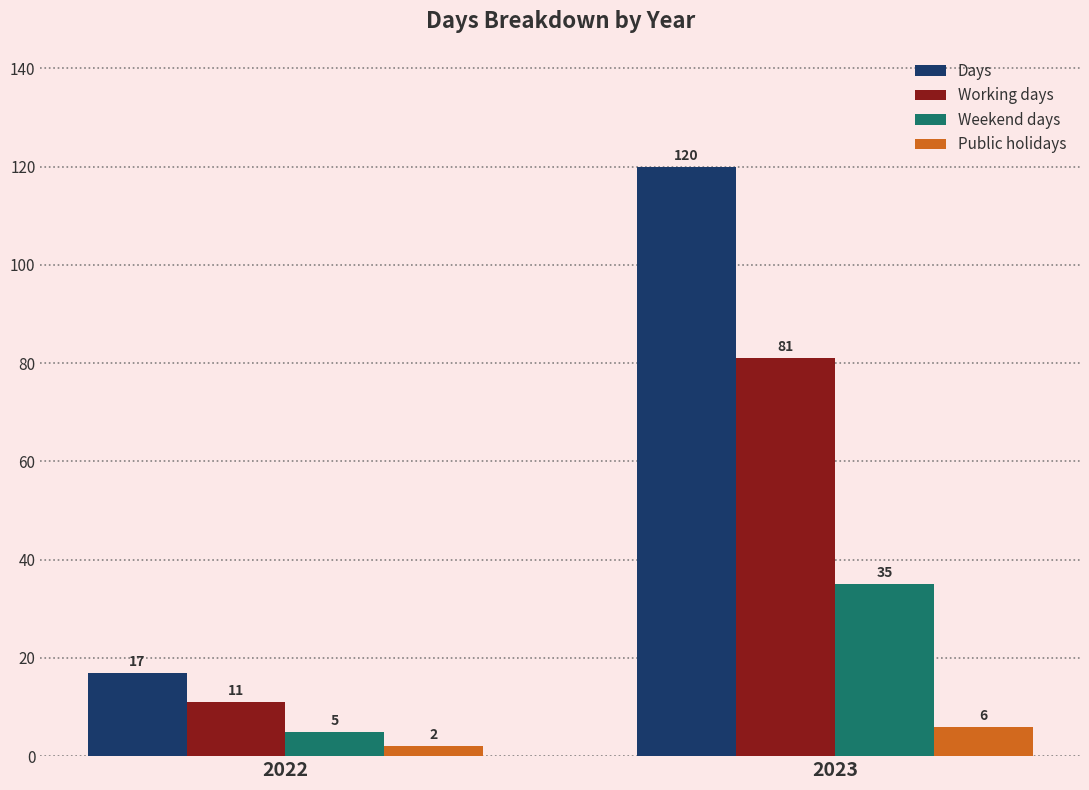

What is the difference between the maximum and minimum values in the Public holidays series?

4